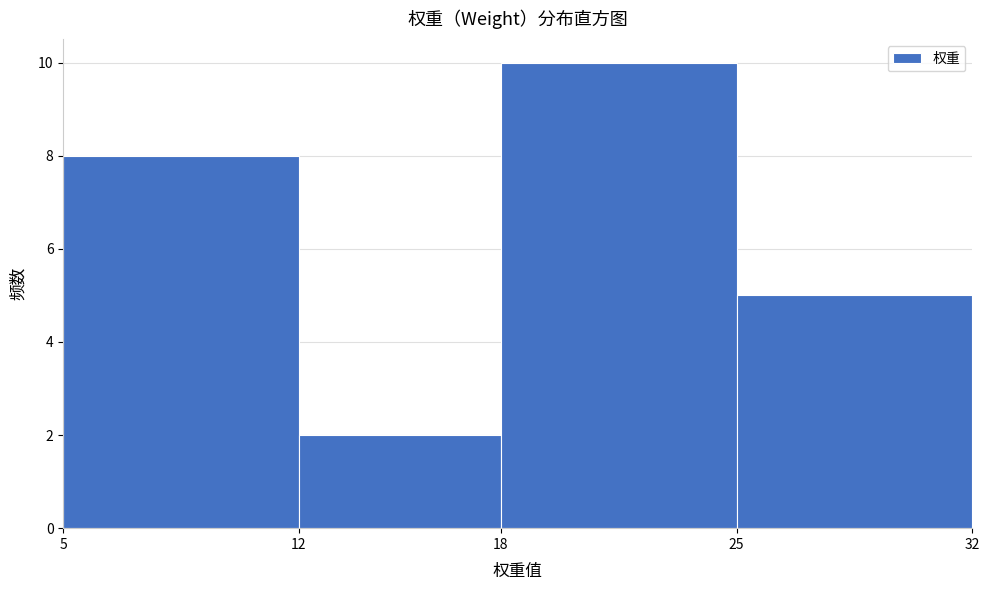

Reading left to right, transcribe this chart: for each bar, give the range it covers on the x-axis and its height. The values are not printed on the chart, so give them approximately, as read against the axis.

5 to 12: 8
12 to 18: 2
18 to 25: 10
25 to 32: 5